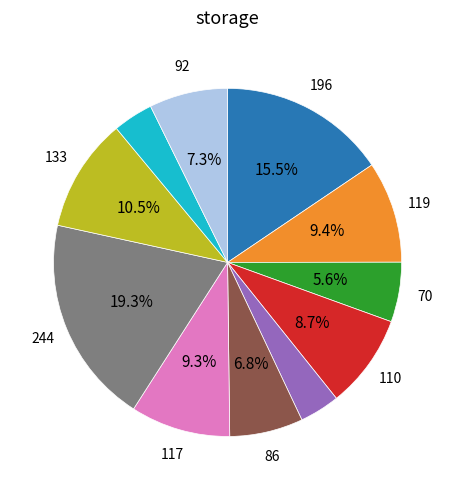

Does any single category account for the majority?

No